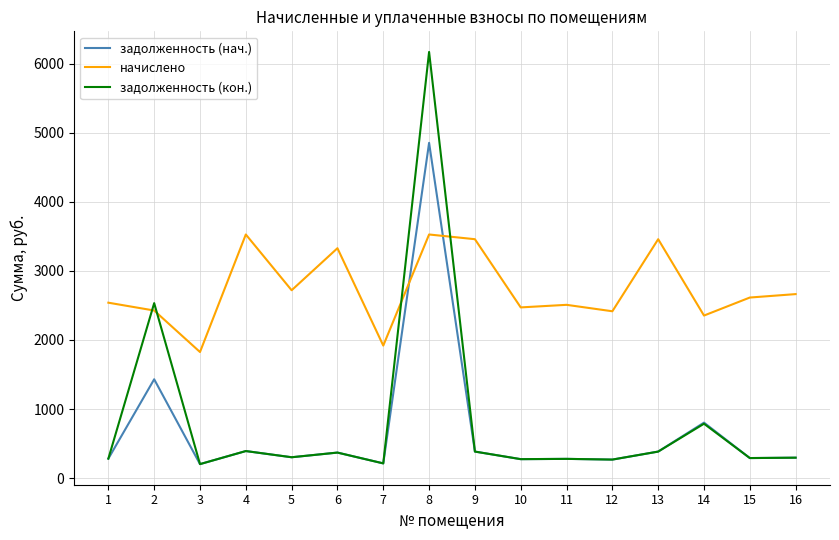

True or false: задолженность (кон.) has more than 0 points higher than both neighbors.

True